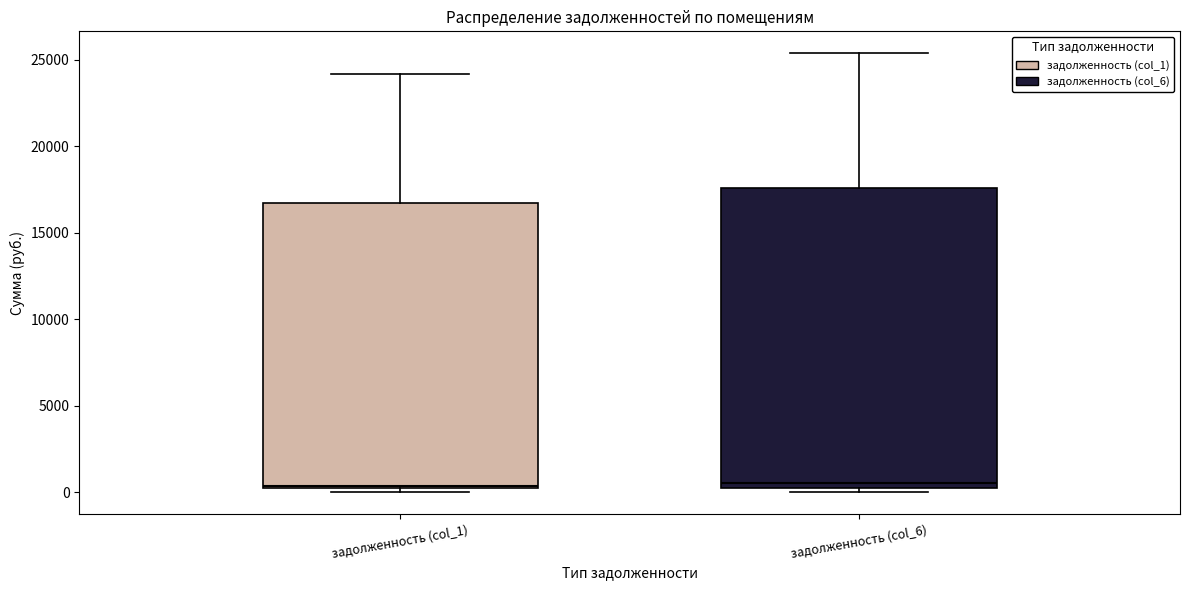

Where is the lower edge of the box for задолженность (col_1) on the y-axis? The values are not printed on the chart, so give them approximately, as read against the axis.

0